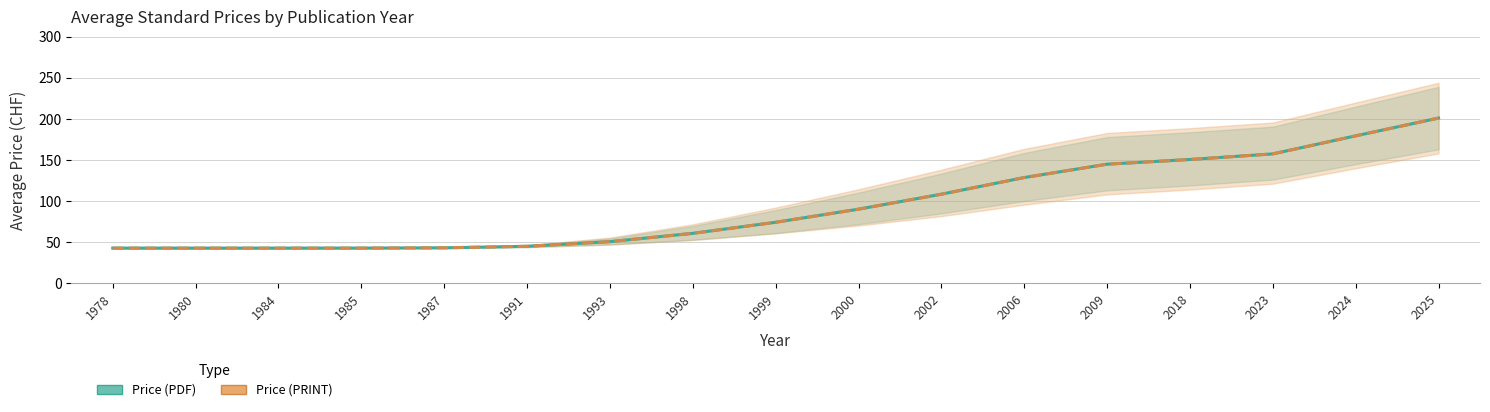

What is the minimum value for Price (PDF)?

43.0